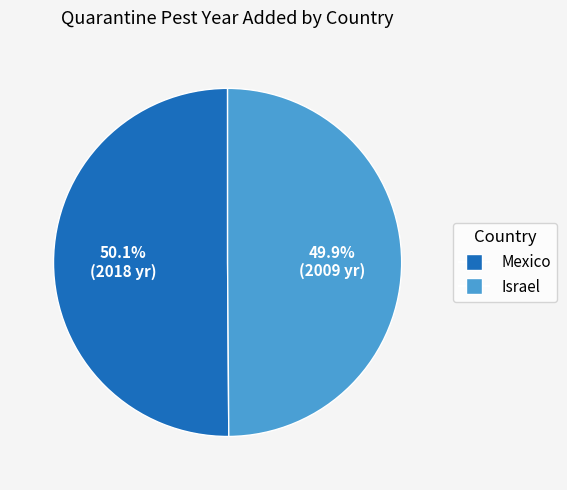

Is the sum of Mexico and Israel greater than half?

Yes